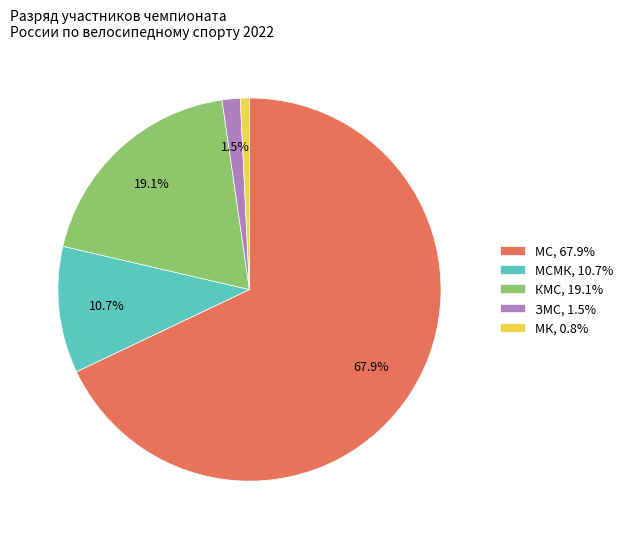

Is the sum of МК, 0.8% and МСМК, 10.7% greater than half?

No